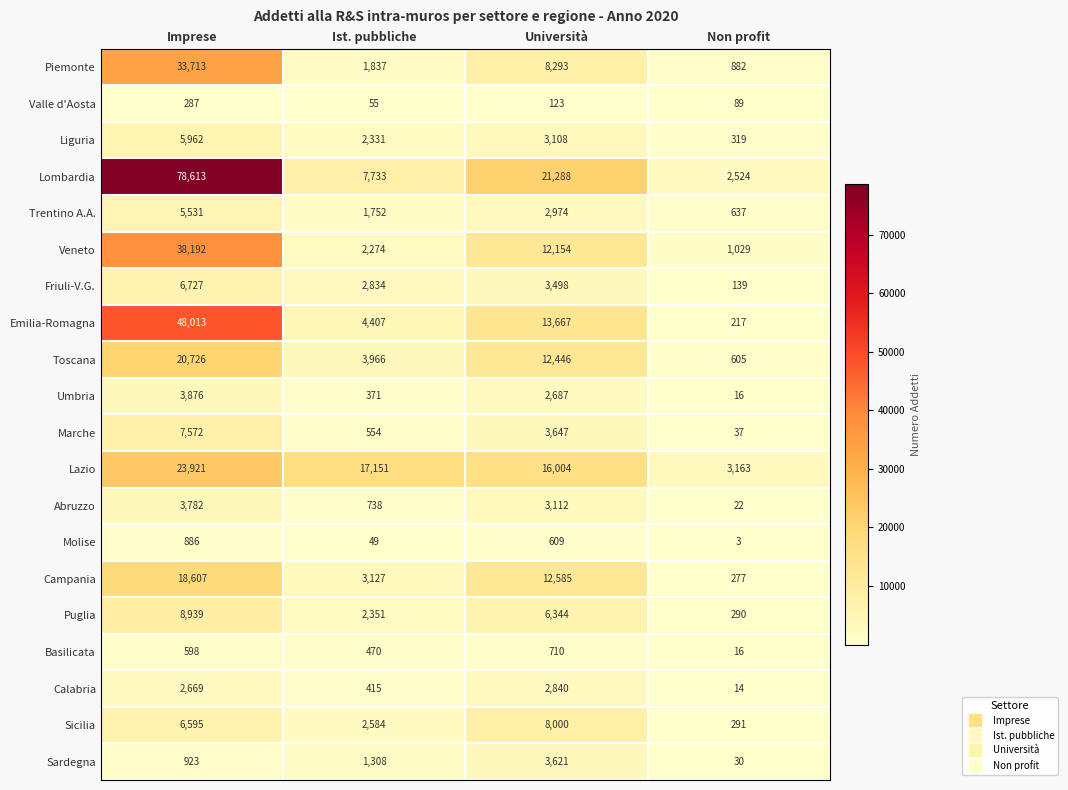

Which series has the largest total across all categories?

Lombardia